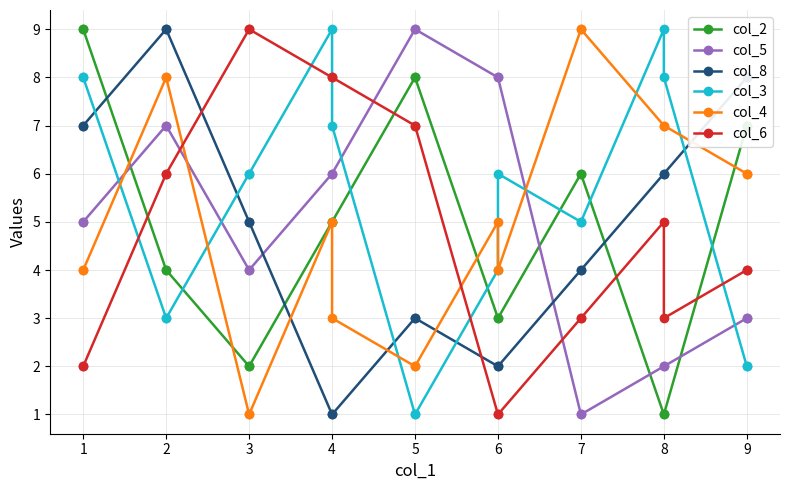

Is this an area chart (filled region under the line)?

No